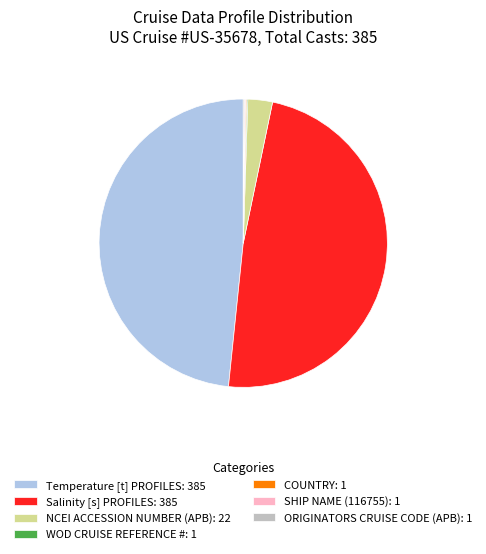

True or false: Salinity [s] PROFILES: 385 accounts for 55% of the total.

False